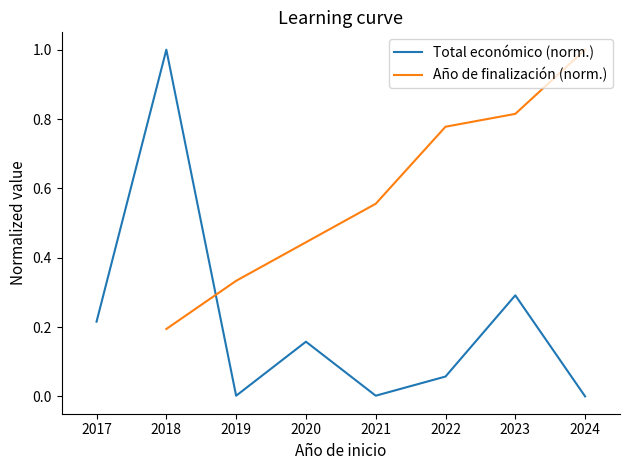

What is the highest value of the Total económico (norm.) series?

1.0